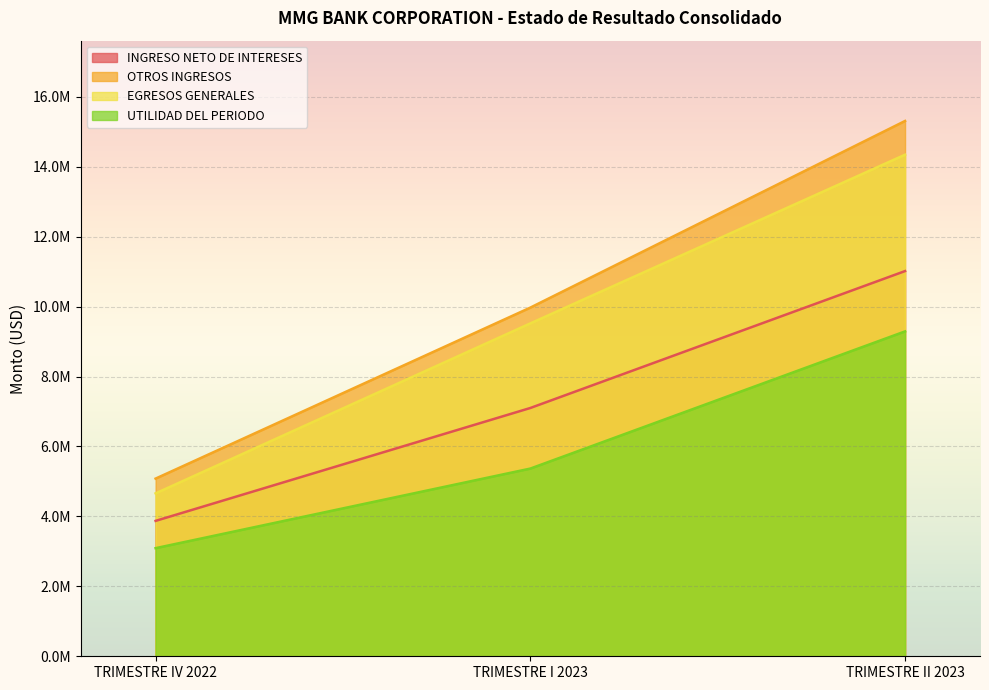

What is the total value across all series at TRIMESTRE II 2023?

49962580.1